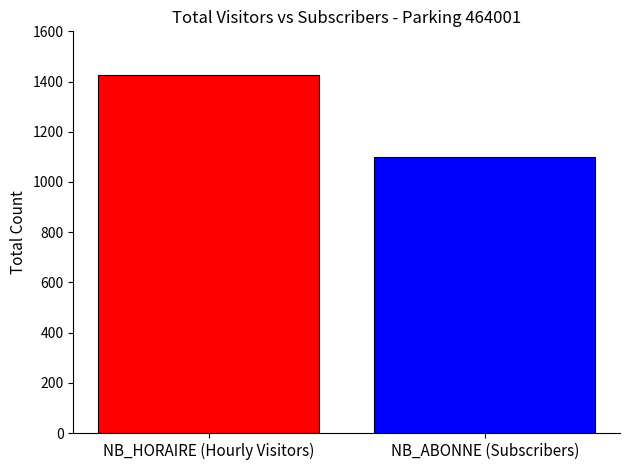

What is the maximum value shown in the chart?

1428